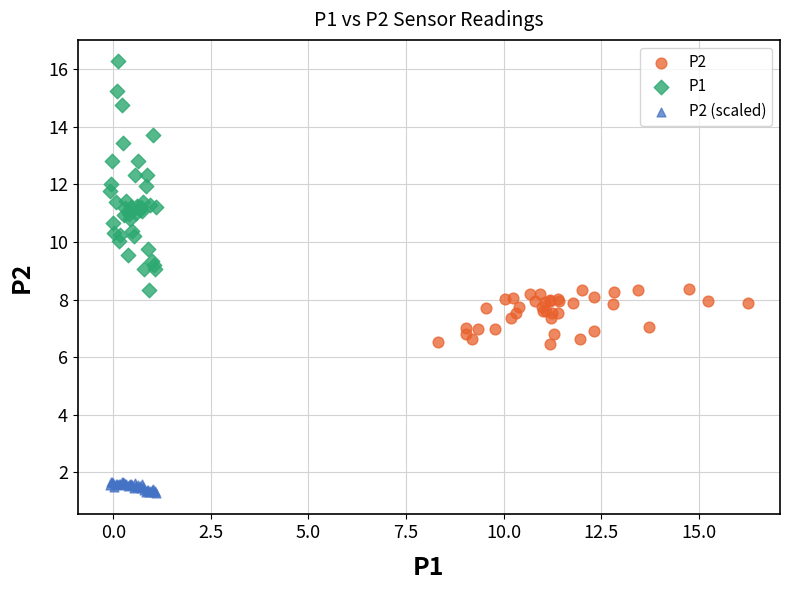

Which series has the widest spread of Y values?

P1